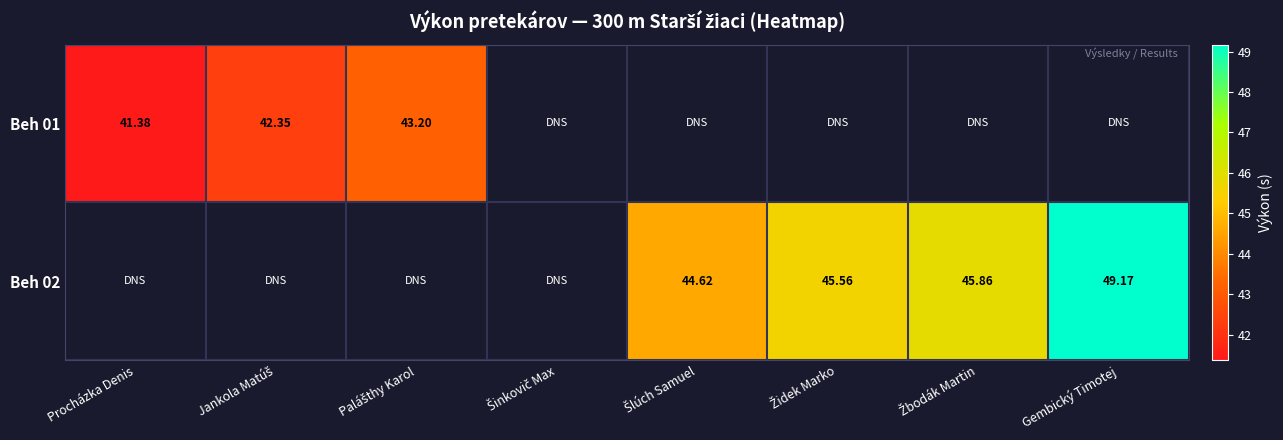

What is the greatest value displayed?

49.2